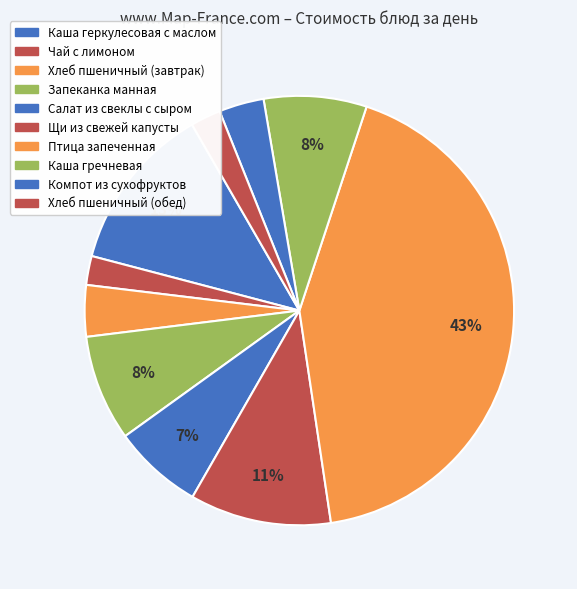

What is the total percentage of Хлеб пшеничный (завтрак) and Запеканка манная?

11.9%